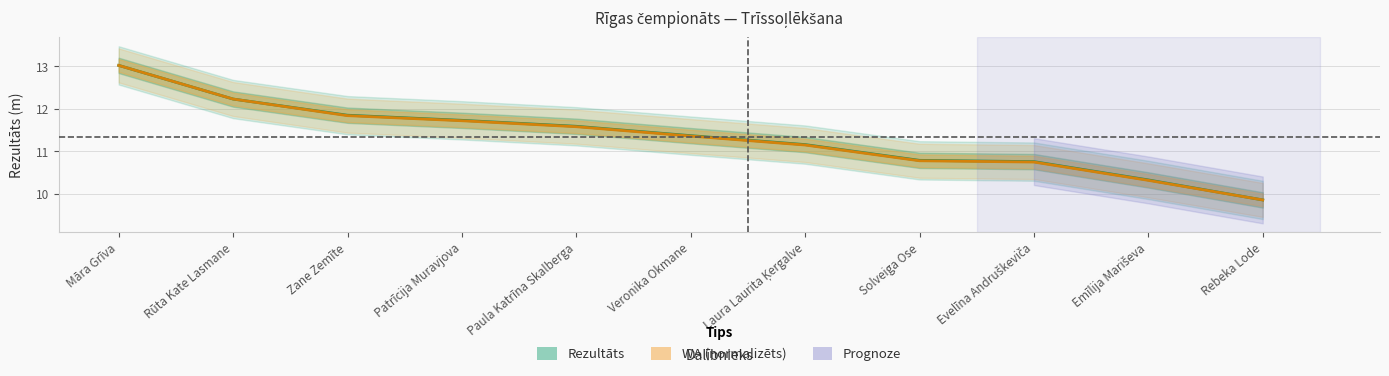

True or false: WA (normed) and Rezultāts intersect in this chart.

False